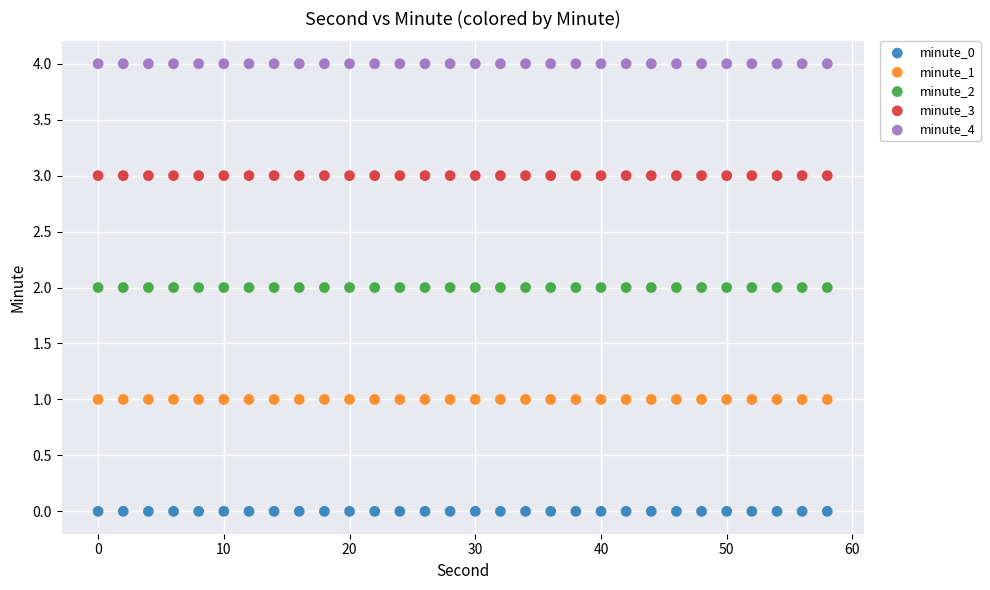

What are all the series names shown in the legend?

minute_0, minute_1, minute_2, minute_3, minute_4